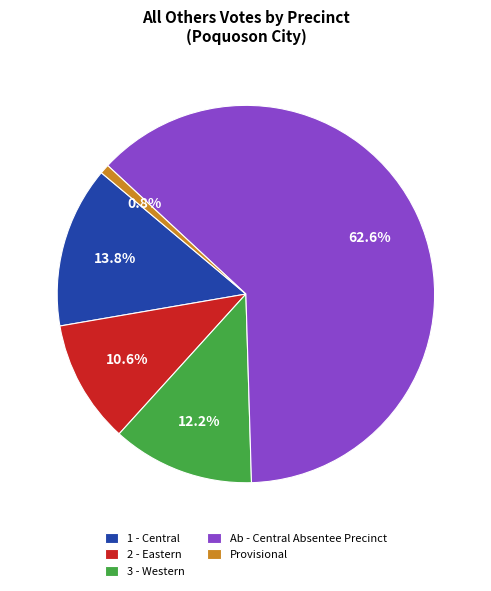

Approximately how many times larger is the value at 3 - Western compared to 2 - Eastern?

1.2